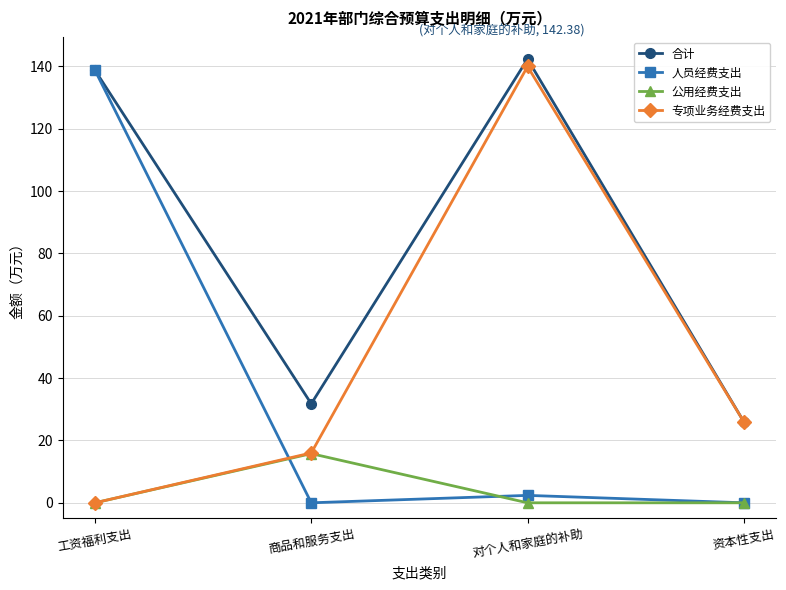

True or false: 公用经费支出 has more than 2 interior local peaks.

False